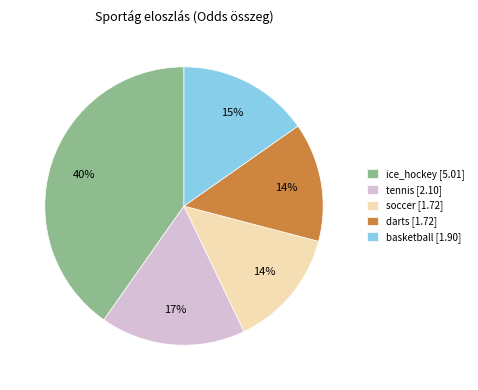

Which slice is the largest?

ice_hockey